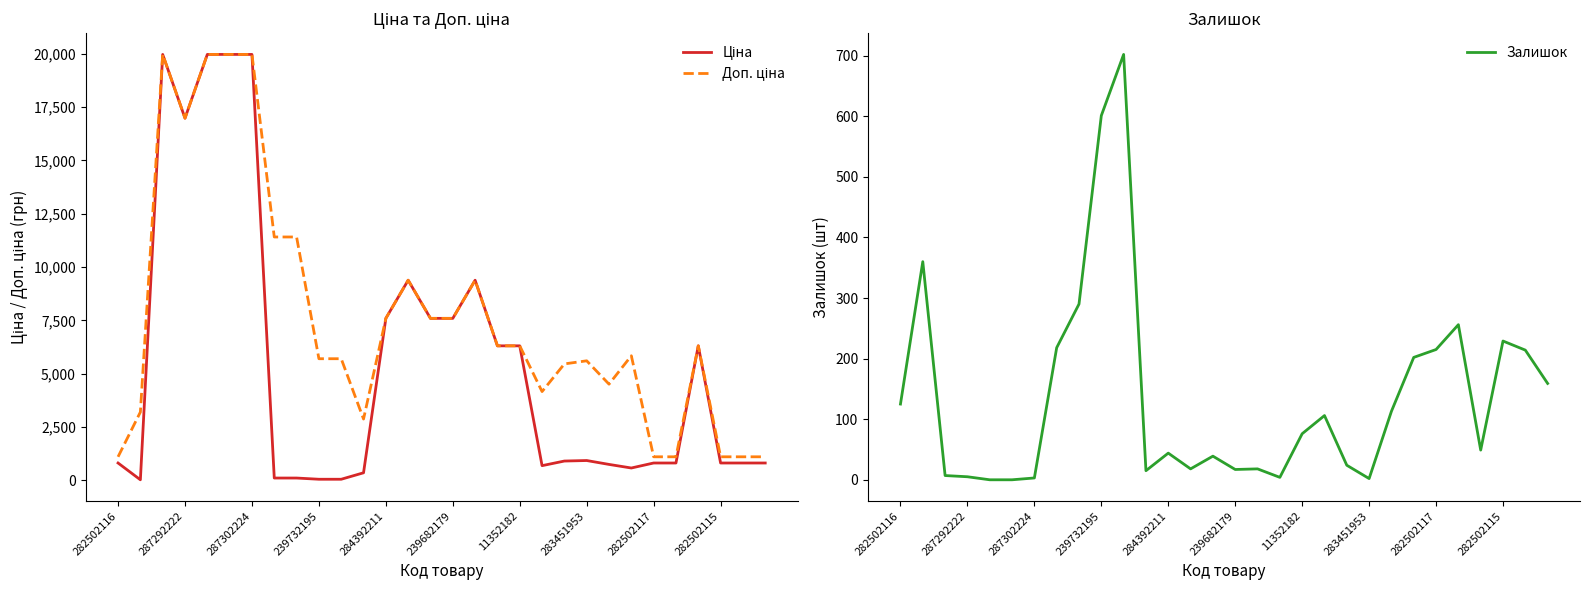

What is the maximum value for Залишок?

702